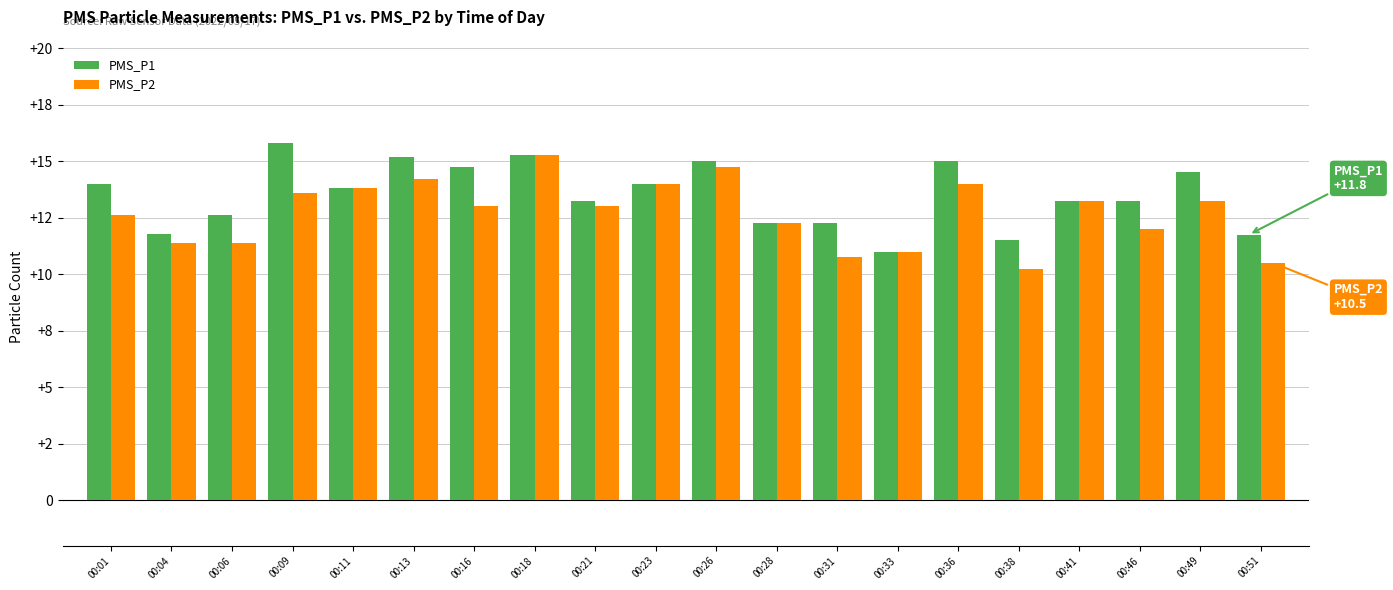

At 00:04, list the series in order from largest to smallest.

PMS_P1, PMS_P2